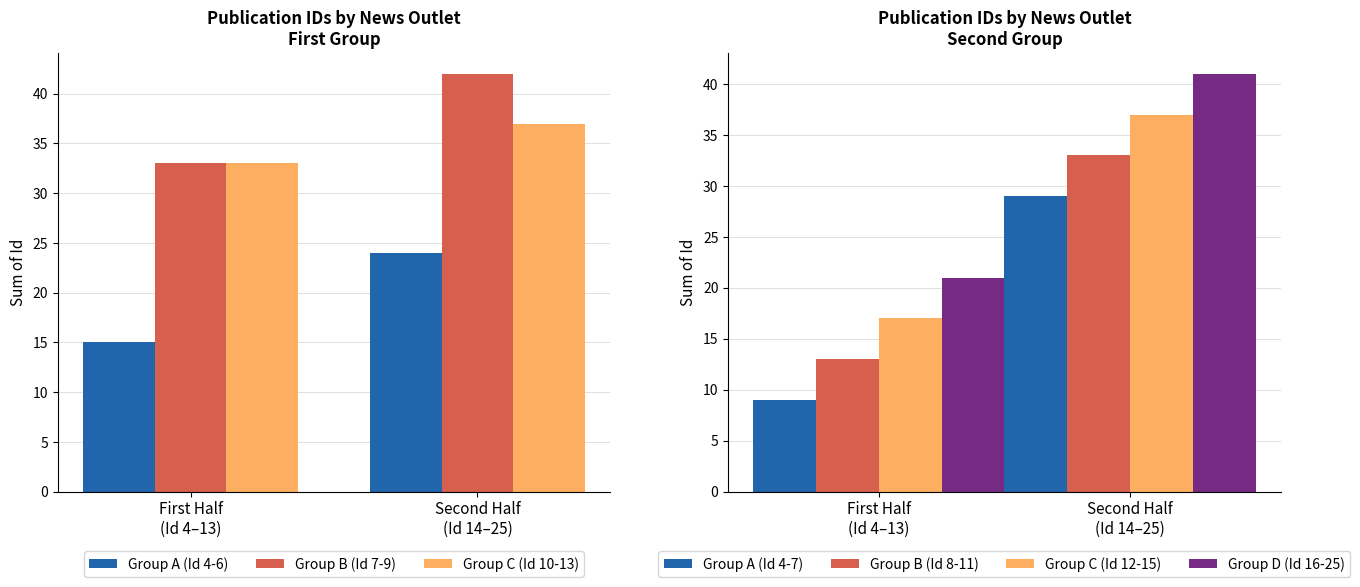

What is the minimum value for Group C (Id 10-13)?

33